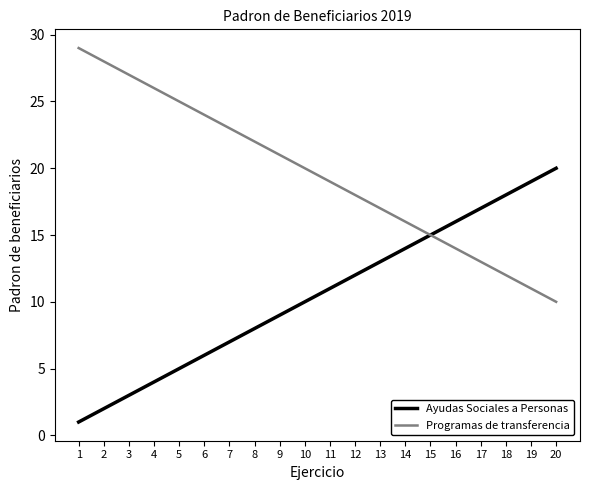

Rank the series at 14 from highest to lowest value.

Programas de transferencia, Ayudas Sociales a Personas